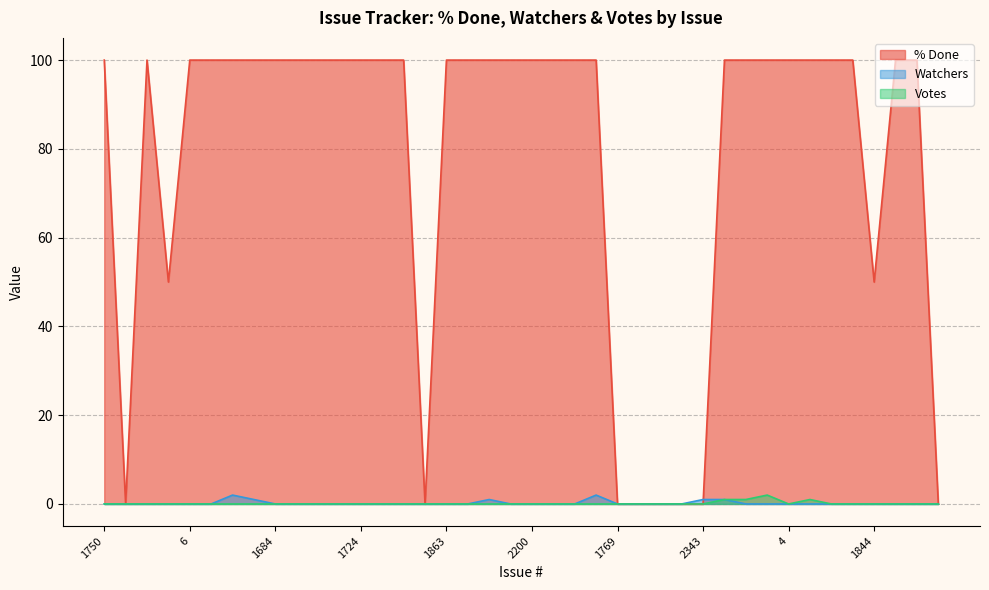

The Votes series shows 2 at 126. True or false?

True